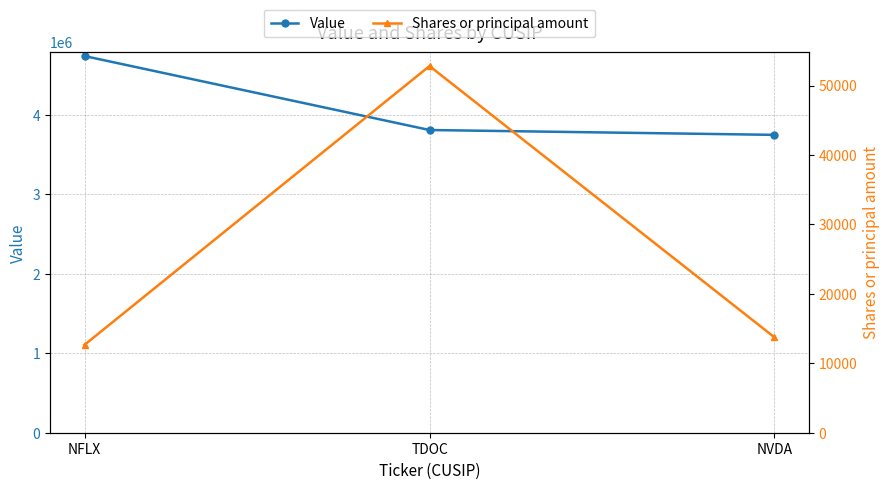

How many lines are shown in the chart?

2